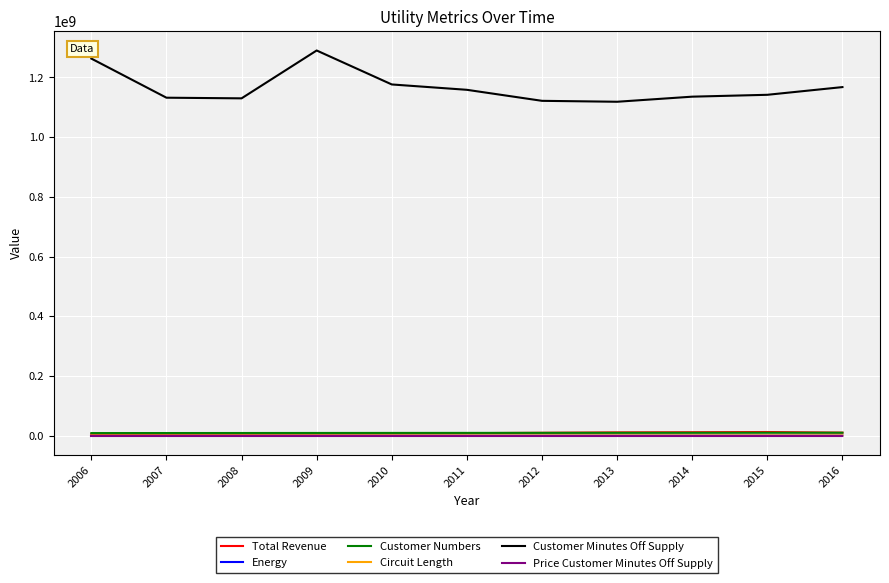

The value of Customer Minutes Off Supply at 2011 is 1158449106.5. True or false?

True